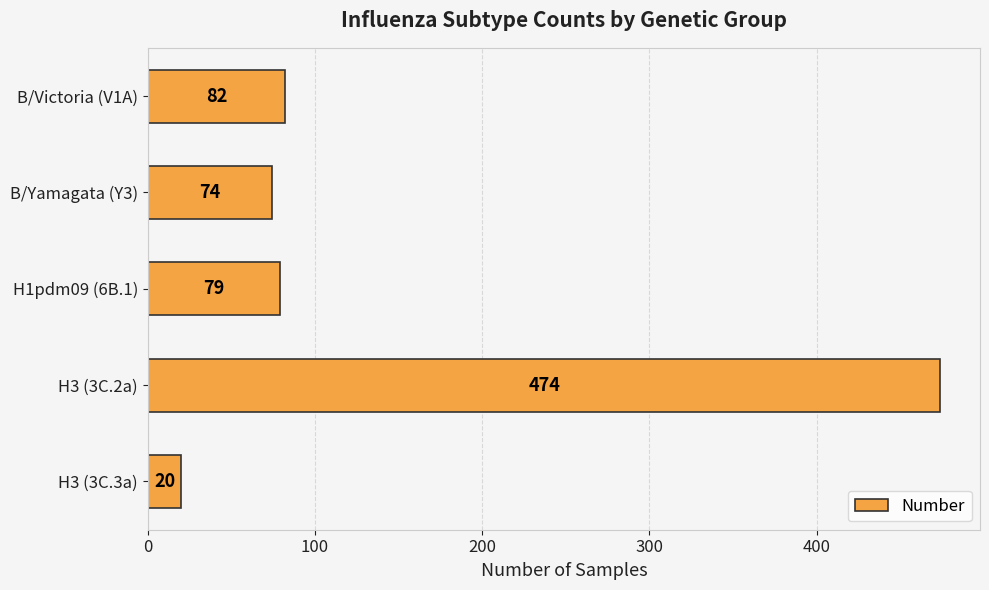

What is the change in value from B/Yamagata (Y3) to H3 (3C.2a)?

+400